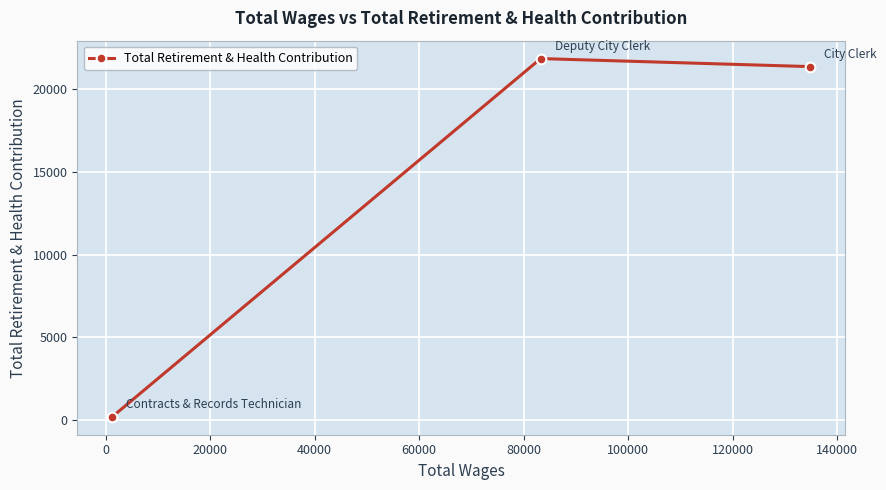

What is the maximum value shown in the chart?

21825